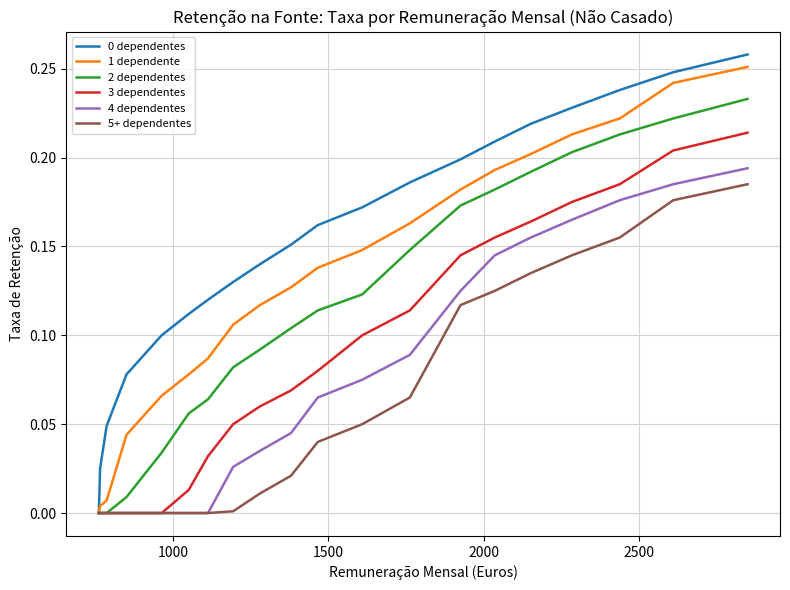

Reading left to right, what are all the values shown in this chart?

0 dependentes: 0.0	0.0	0.0	0.1	0.1	0.1	0.1	0.1	0.1	0.2	0.2	0.2	0.2	0.2	0.2	0.2	0.2	0.2	0.2	0.3
1 dependente: 0.0	0.0	0.0	0.0	0.1	0.1	0.1	0.1	0.1	0.1	0.1	0.1	0.2	0.2	0.2	0.2	0.2	0.2	0.2	0.3
2 dependentes: 0.0	0.0	0.0	0.0	0.0	0.1	0.1	0.1	0.1	0.1	0.1	0.1	0.1	0.2	0.2	0.2	0.2	0.2	0.2	0.2
3 dependentes: 0.0	0.0	0.0	0.0	0.0	0.0	0.0	0.1	0.1	0.1	0.1	0.1	0.1	0.1	0.2	0.2	0.2	0.2	0.2	0.2
4 dependentes: 0.0	0.0	0.0	0.0	0.0	0.0	0.0	0.0	0.0	0.0	0.1	0.1	0.1	0.1	0.1	0.2	0.2	0.2	0.2	0.2
5+ dependentes: 0.0	0.0	0.0	0.0	0.0	0.0	0.0	0.0	0.0	0.0	0.0	0.1	0.1	0.1	0.1	0.1	0.1	0.2	0.2	0.2